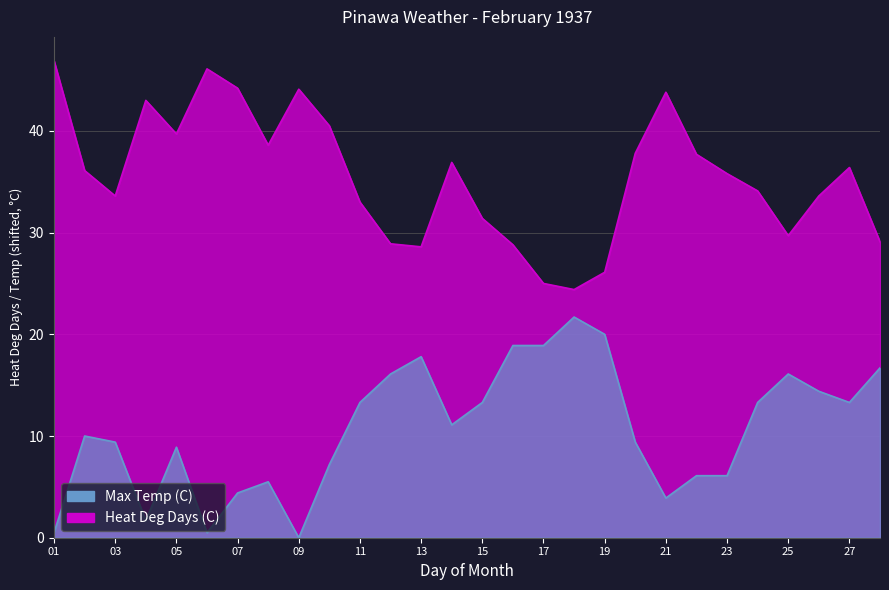

Reading left to right, extract all data points from this chart.

Max Temp (C): 01=0.5	02=10.0	03=9.4	04=1.7	05=8.9	06=0.5	07=4.4	08=5.5	09=0.0	10=7.2	11=13.3	12=16.1	13=17.8	14=11.1	15=13.3	16=18.9	17=18.9	18=21.7	19=20.0	20=9.4	21=3.9	22=6.1	23=6.1	24=13.3	25=16.1	26=14.4	27=13.3	28=16.7
Heat Deg Days (C): 01=46.9	02=36.1	03=33.6	04=43.0	05=39.7	06=46.1	07=44.2	08=38.6	09=44.1	10=40.5	11=33.0	12=28.9	13=28.6	14=36.9	15=31.4	16=28.8	17=25.0	18=24.4	19=26.1	20=37.8	21=43.8	22=37.7	23=35.8	24=34.1	25=29.7	26=33.6	27=36.4	28=29.1